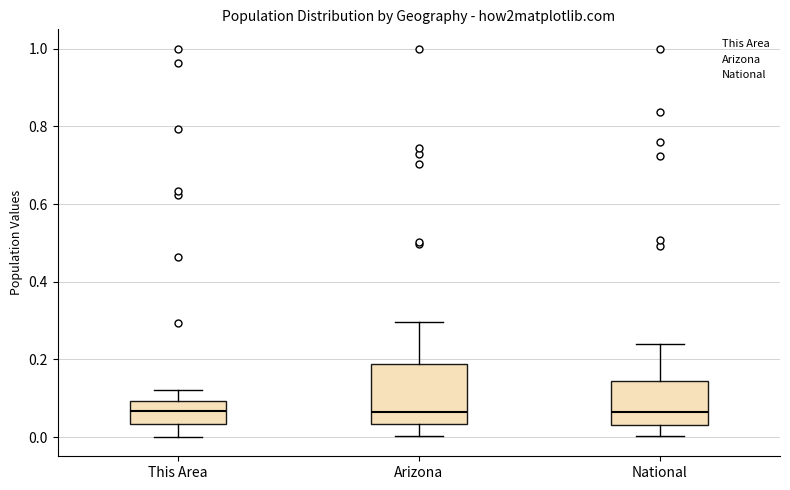

Where does the upper whisker of the box for National end on the y-axis? The values are not printed on the chart, so give them approximately, as read against the axis.

0.24